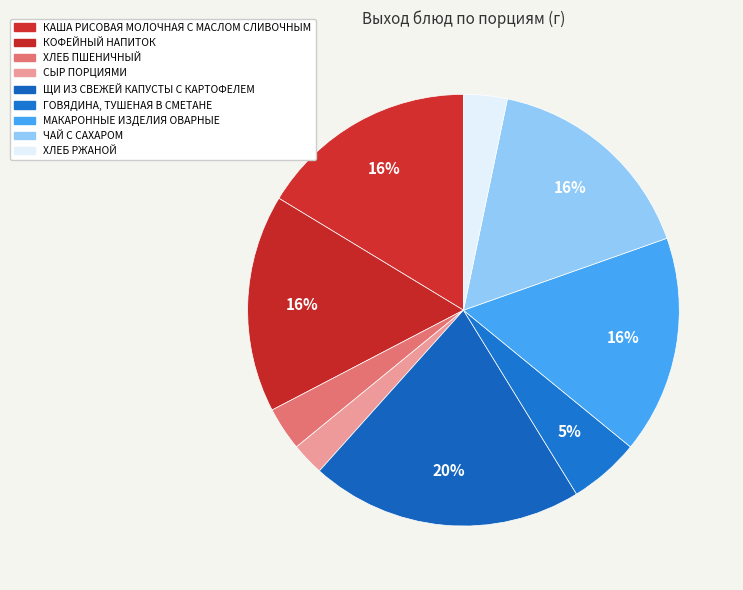

How many slices are in this pie chart?

9